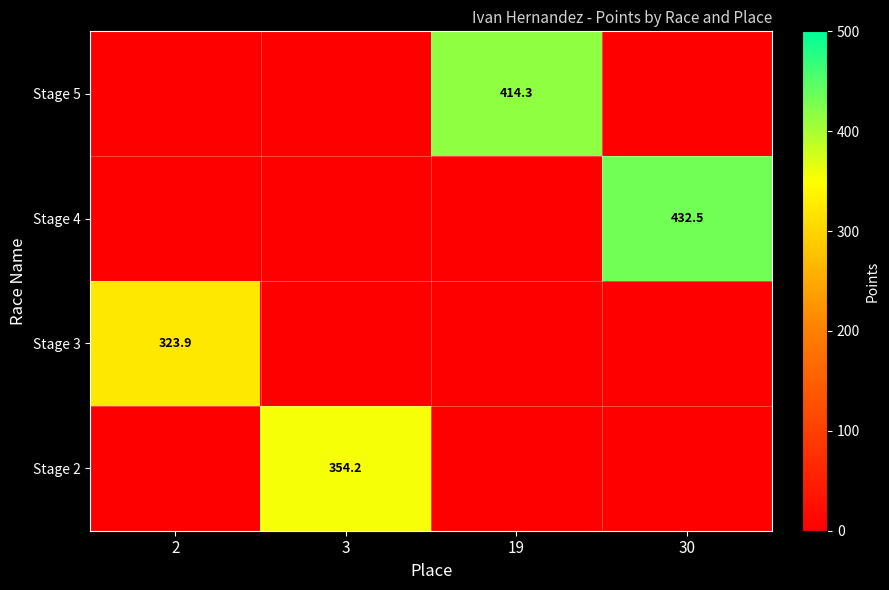

Is the value of Stage 4 at 30 greater than the value of Stage 5 at 19?

Yes